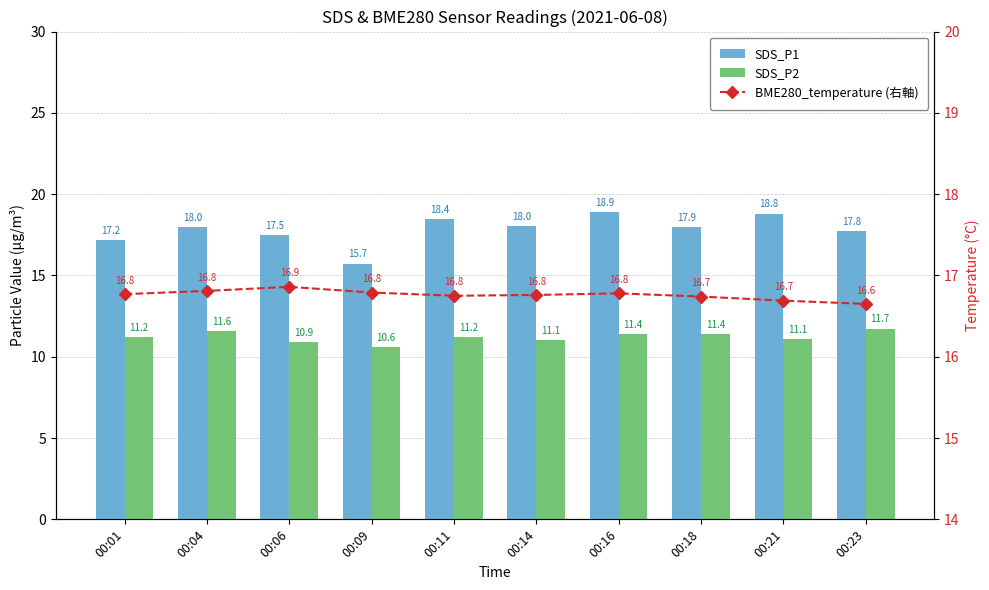

What is the difference between the second highest and minimum values in the SDS_P1 series?

3.1